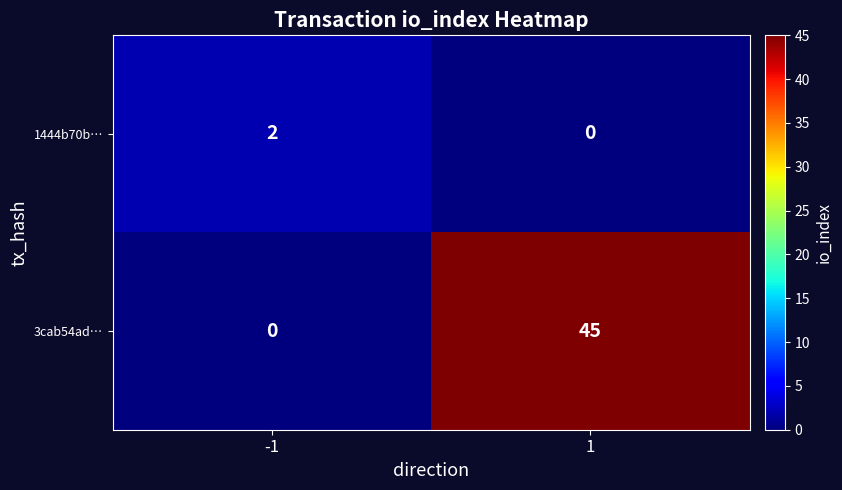

Reading left to right, what are all the values shown in this chart?

1444b70b…: -1=2	1=0
3cab54ad…: -1=0	1=45